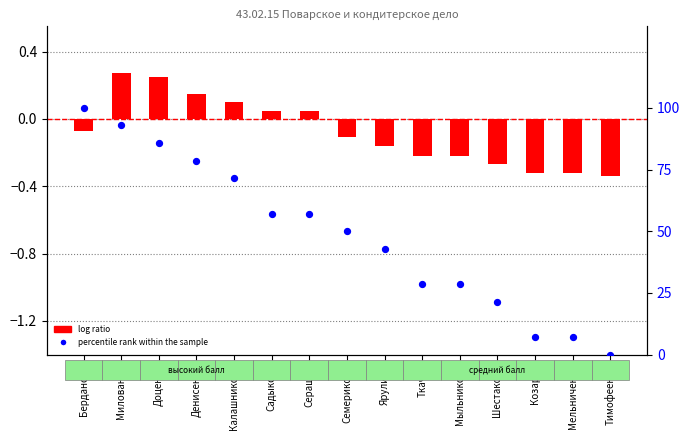

What is the total value across all series at Доценко?

86.0